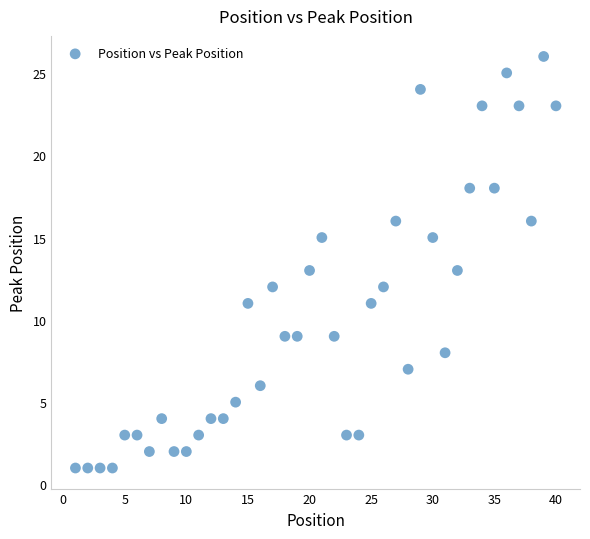

What is the range of X values (max minus min)?

39